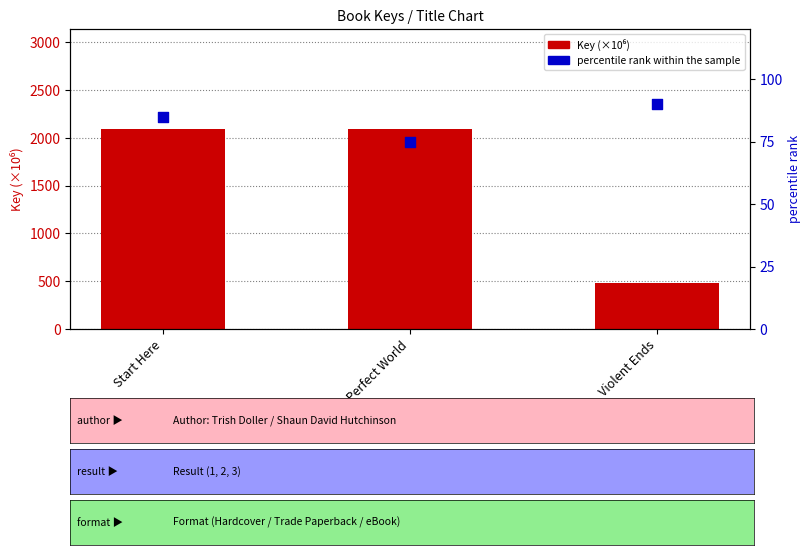

Which series has the largest total across all categories?

Key (×10⁶)